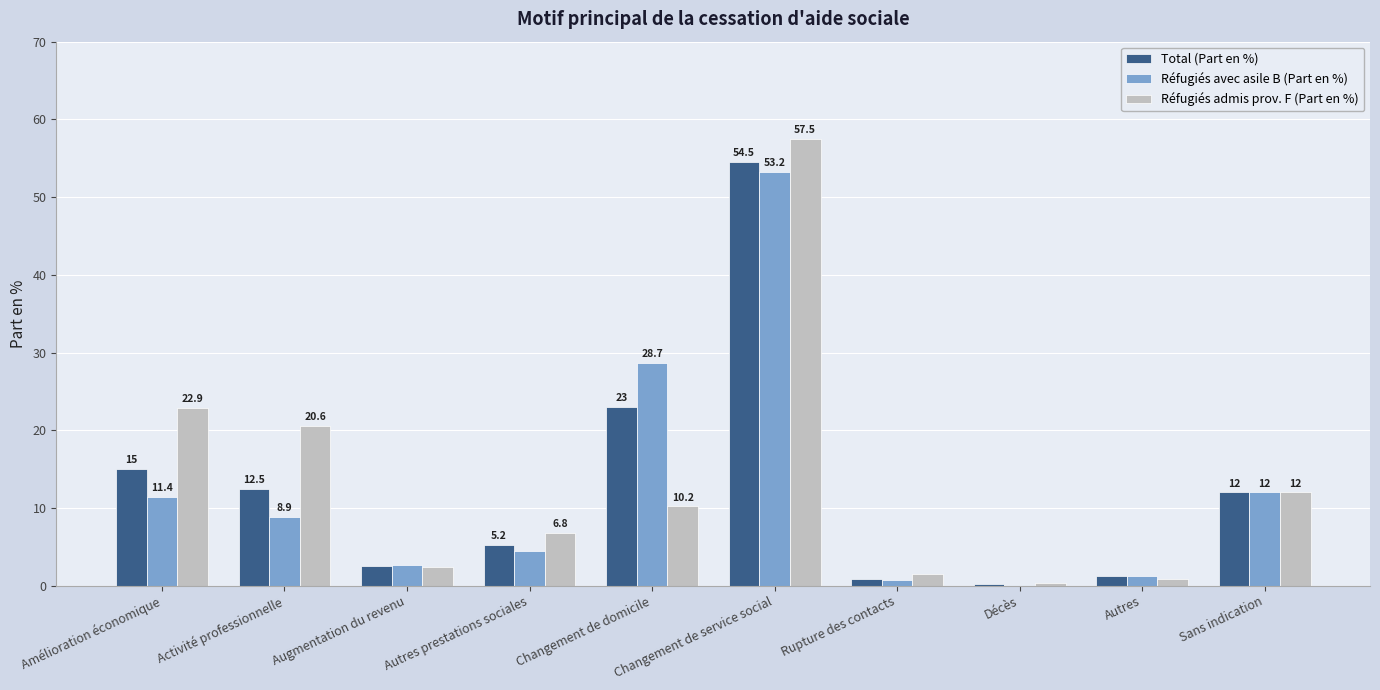

What is the greatest value displayed?

57.5